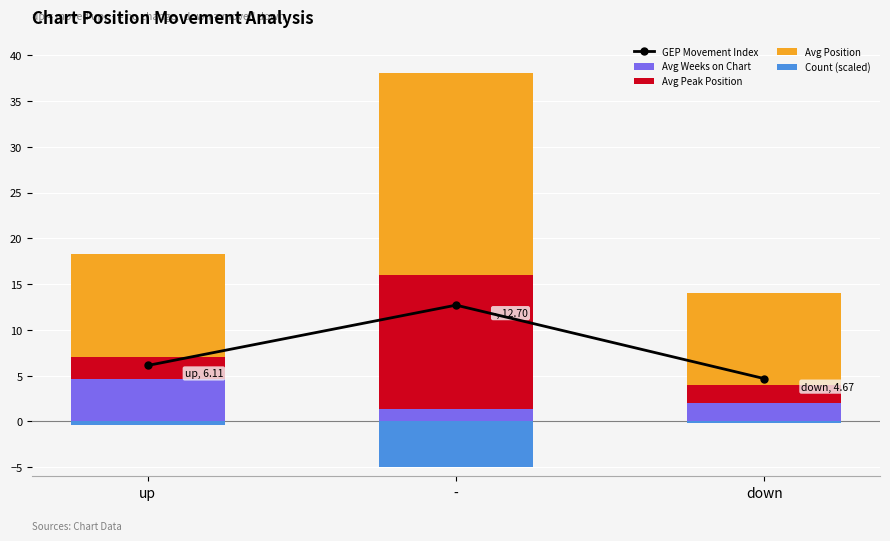

Where does the GEP Movement Index series first go above 6?

up